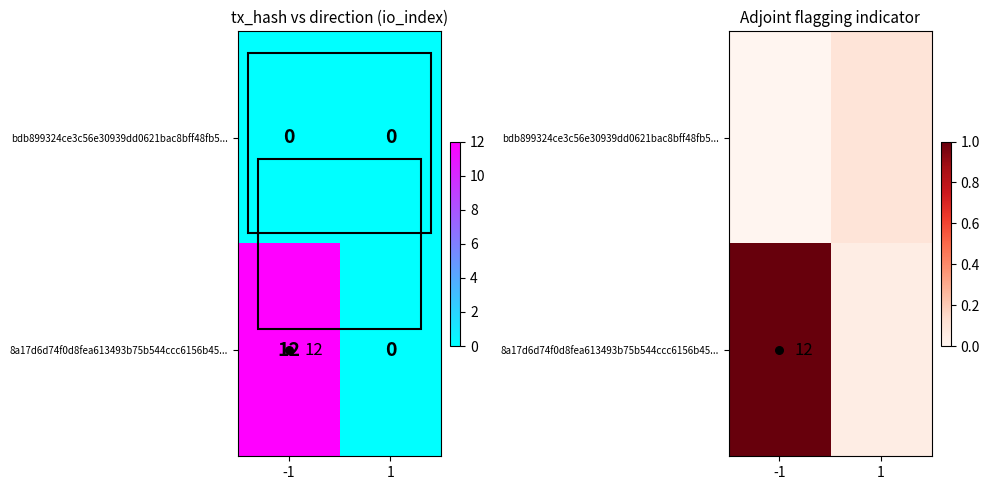

Which series has the widest spread of values?

8a17d6d74f0d8fea613493b75b544ccc6156b45...